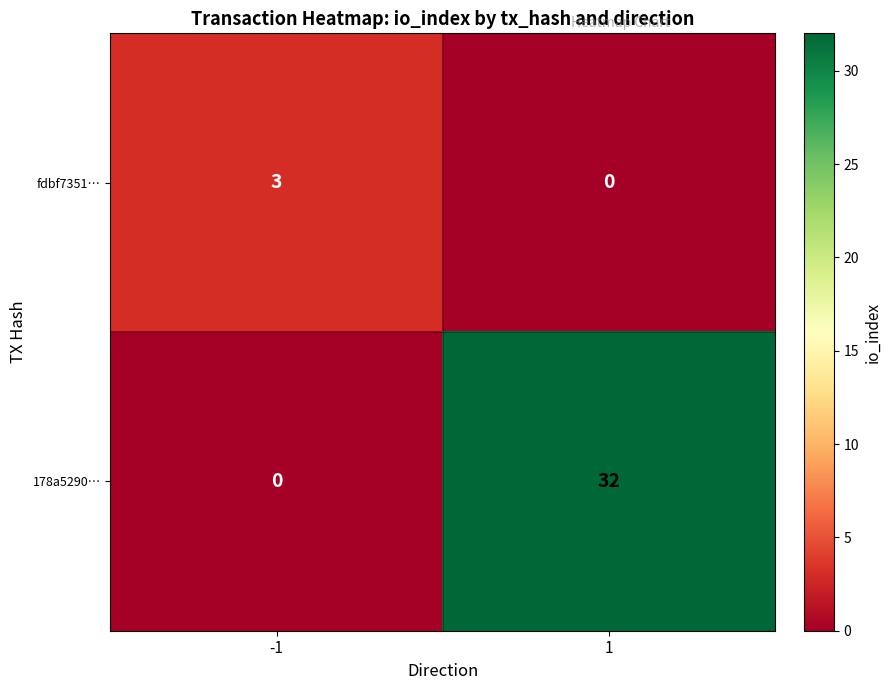

Reading left to right, transcribe all the data shown in this chart.

fdbf7351…: 3	0
178a5290…: 0	32